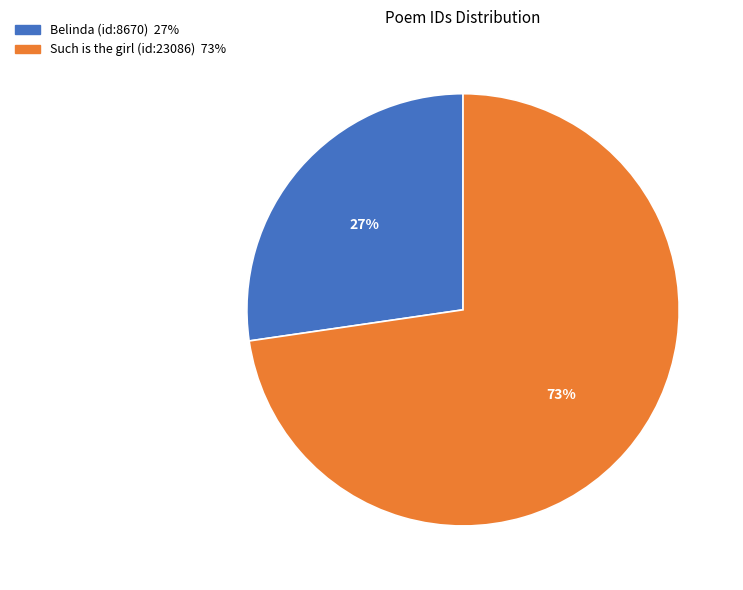

To the nearest percent, what is the average slice percentage?

50%